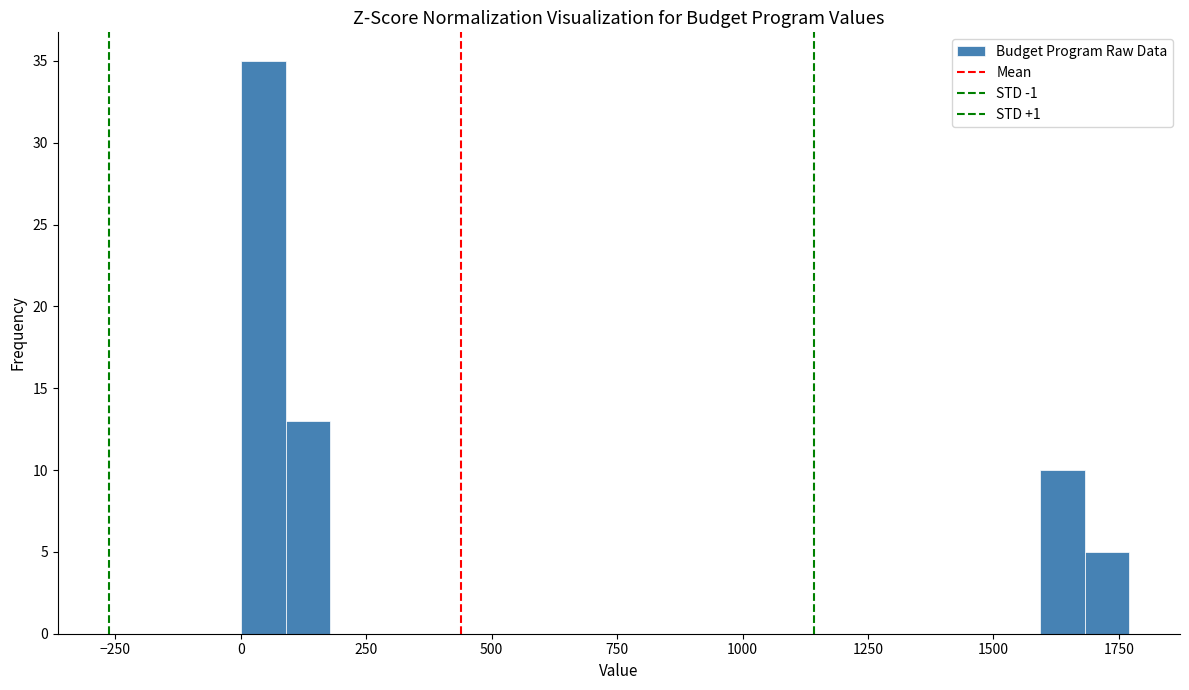

Around what value on the x-axis is the tallest bar? Give the approximate position of its centre, as read against the axis.

50